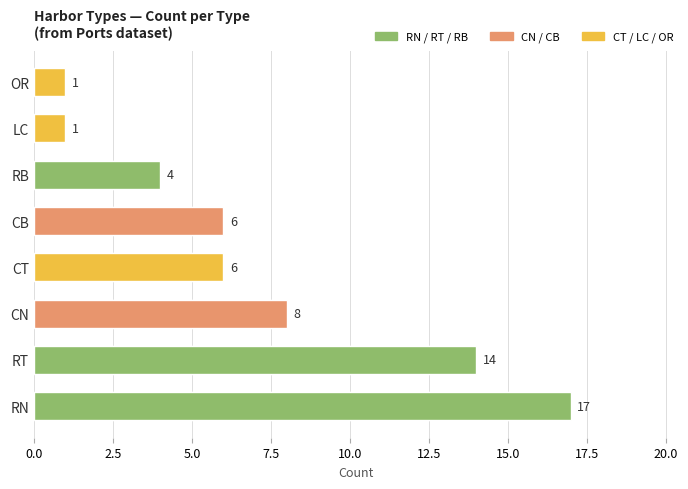

Are the bars grouped side by side (vs. stacked)?

No